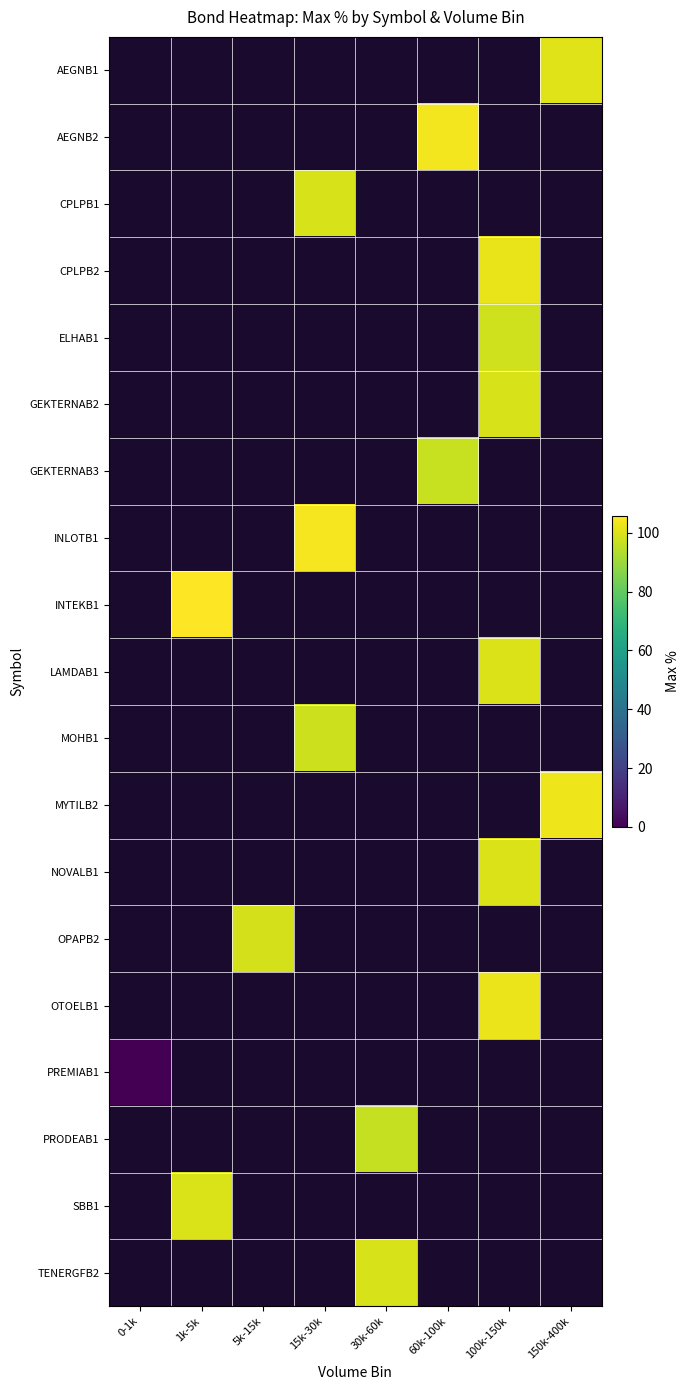

Between 30k-60k and 150k-400k, which series saw the biggest shift?

MYTILB2